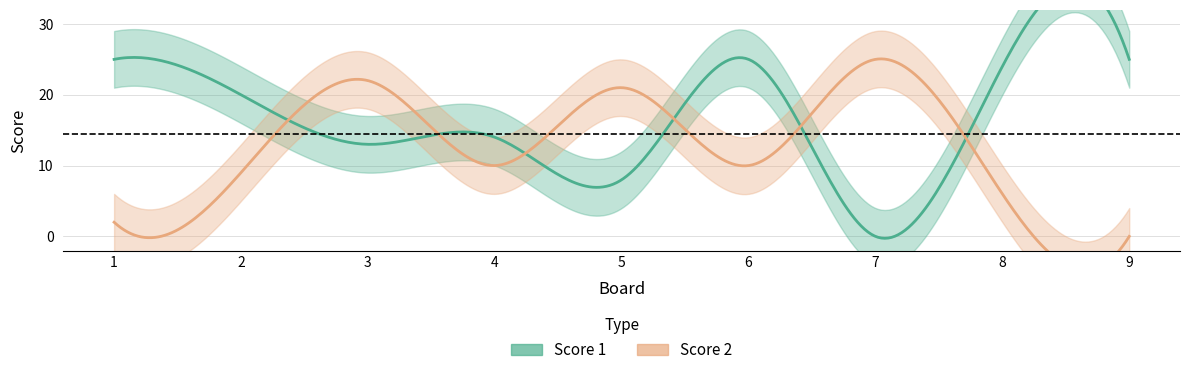

Which category has the highest value in the Score 1 series?

1